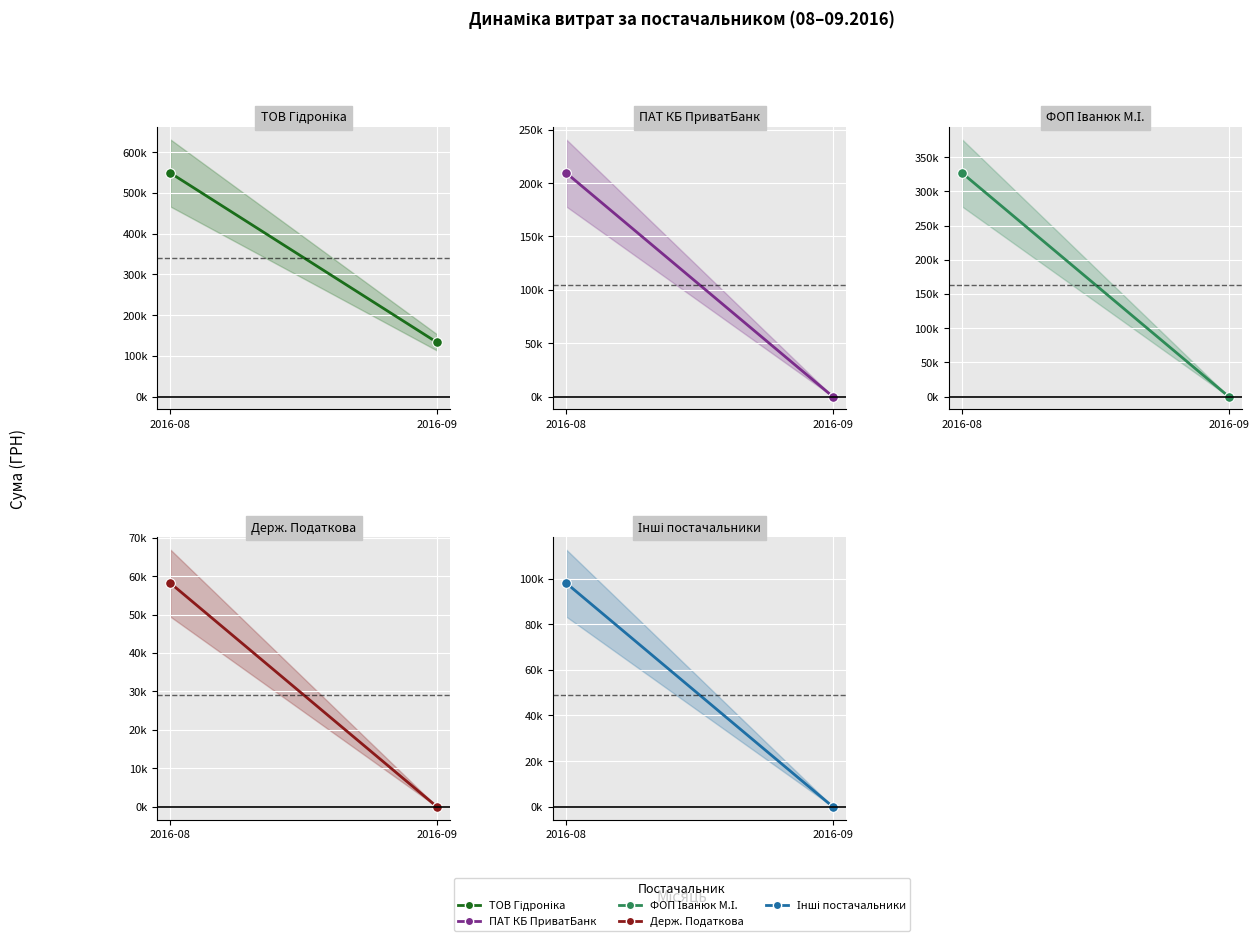

How many data points in Держ. Податкова are less than 58192?

1